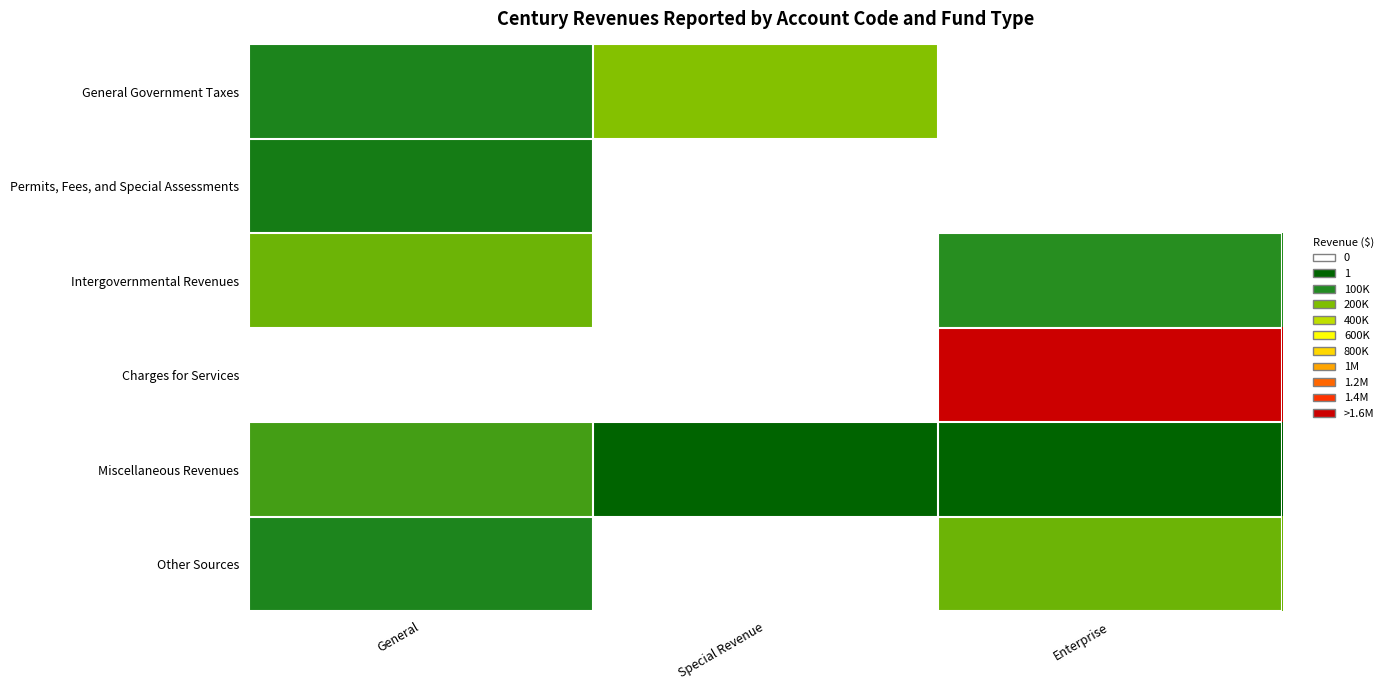

Which has a higher value, General or Enterprise?

Enterprise